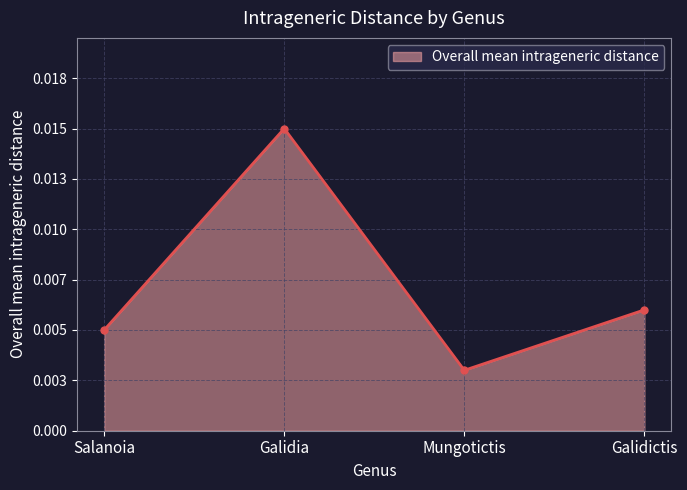

Where is the first local maximum?

Galidia